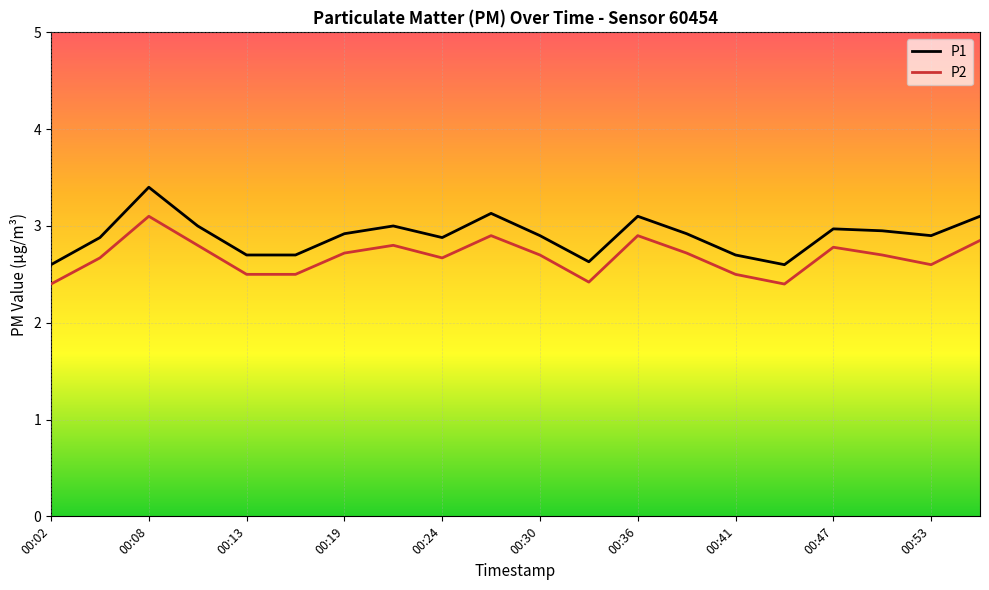

What is the minimum value for P1?

2.6